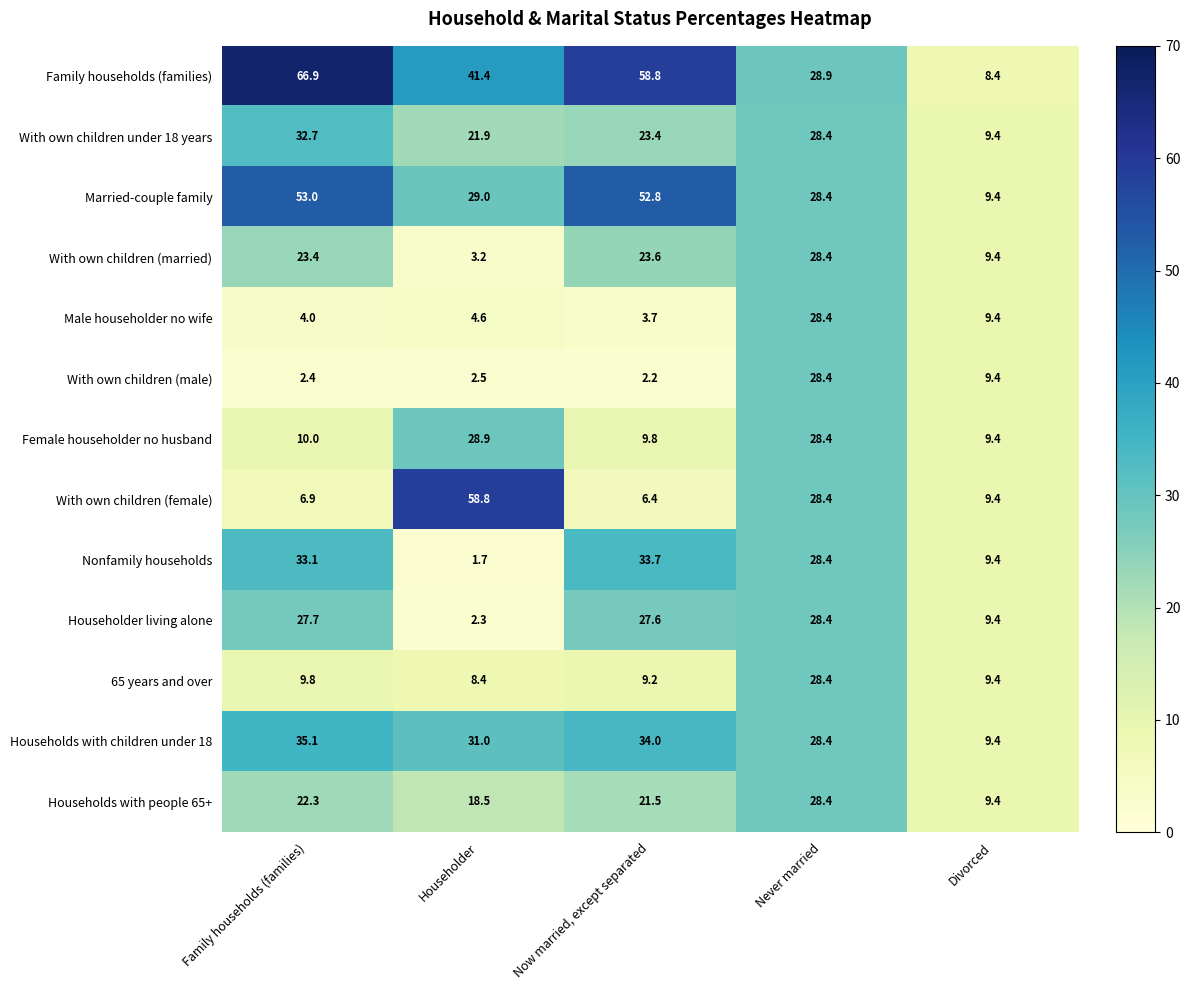

Which series has the largest total across all categories?

Family households (families)